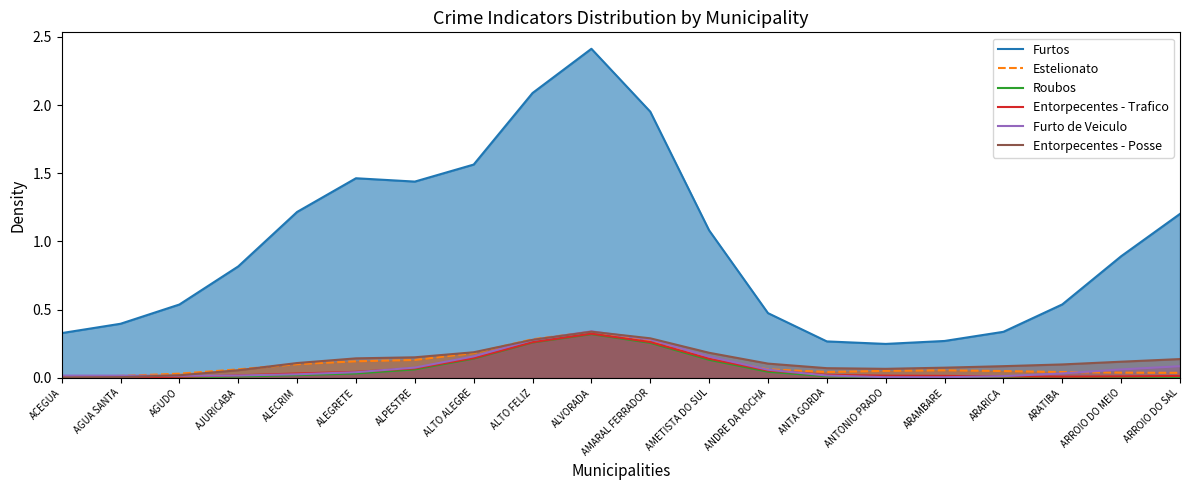

What is the greatest value displayed?

2.4